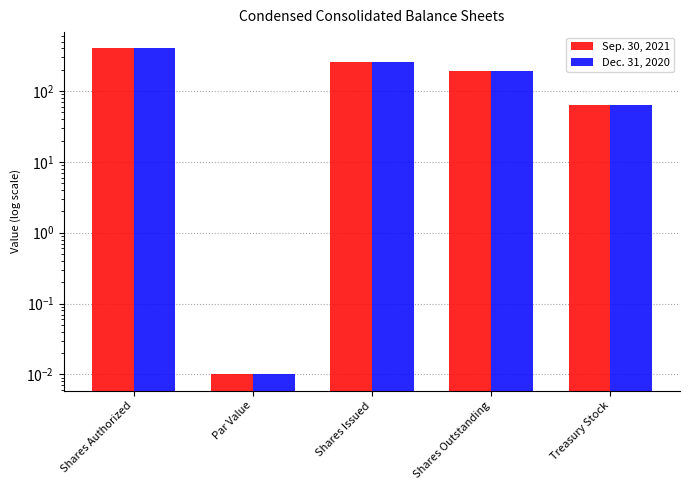

What are all the series names shown in the legend?

Sep. 30, 2021, Dec. 31, 2020